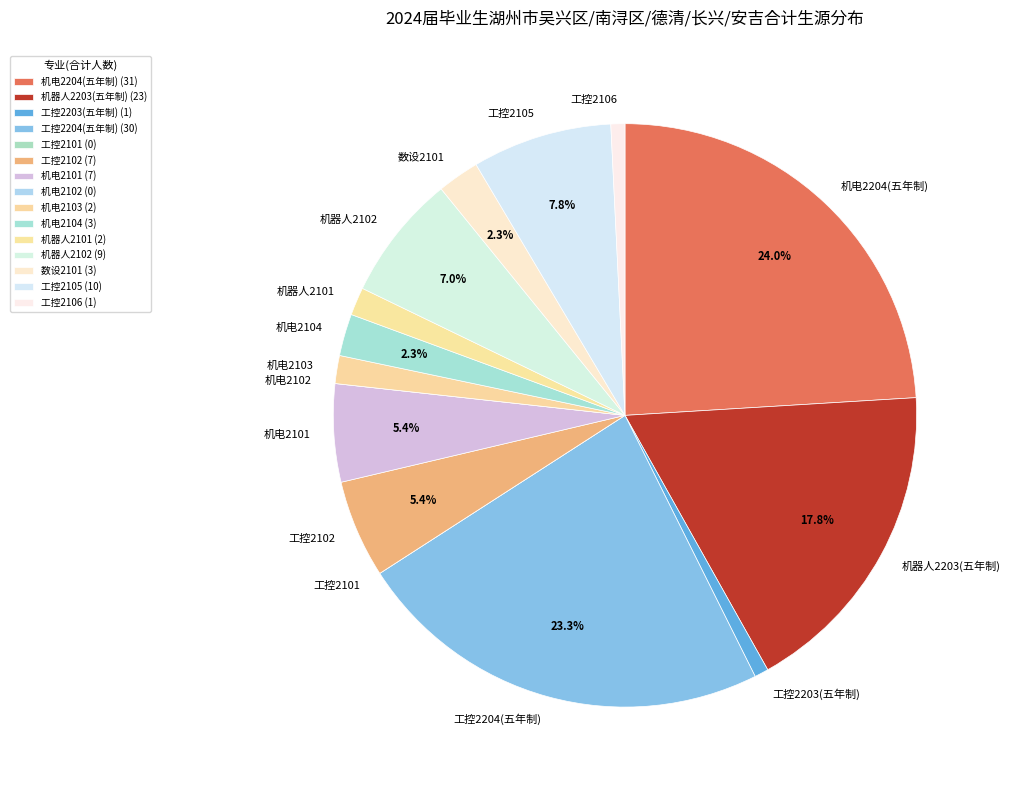

To the nearest percent, what percentage of the pie is 工控2105?

8%